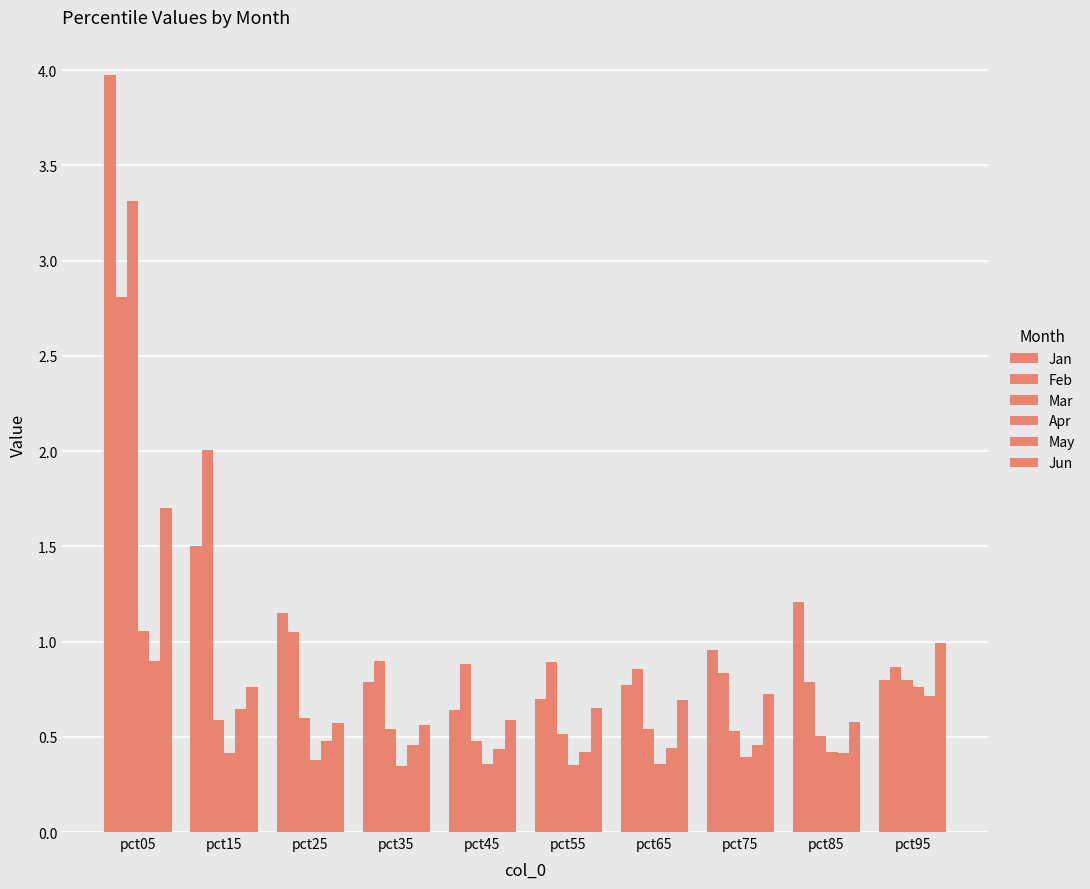

Is the value of Mar at pct45 greater than the value of May at pct15?

No